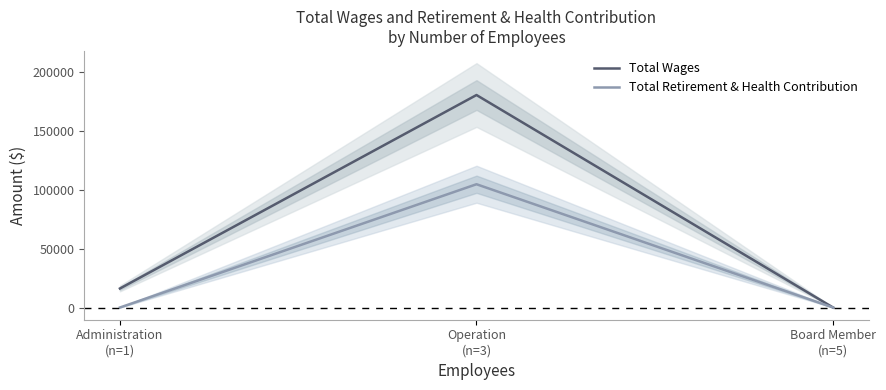

The value of Total Retirement & Health Contribution at Board Member
(n=5) is 0. True or false?

True